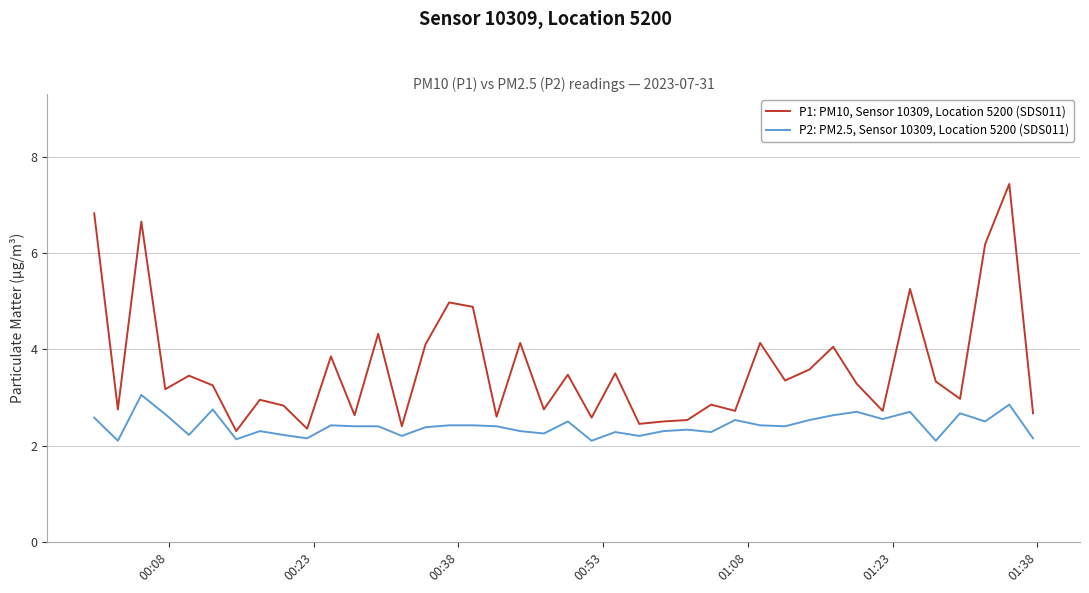

Which series has the widest spread of values?

P1: PM10, Sensor 10309, Location 5200 (SDS011)